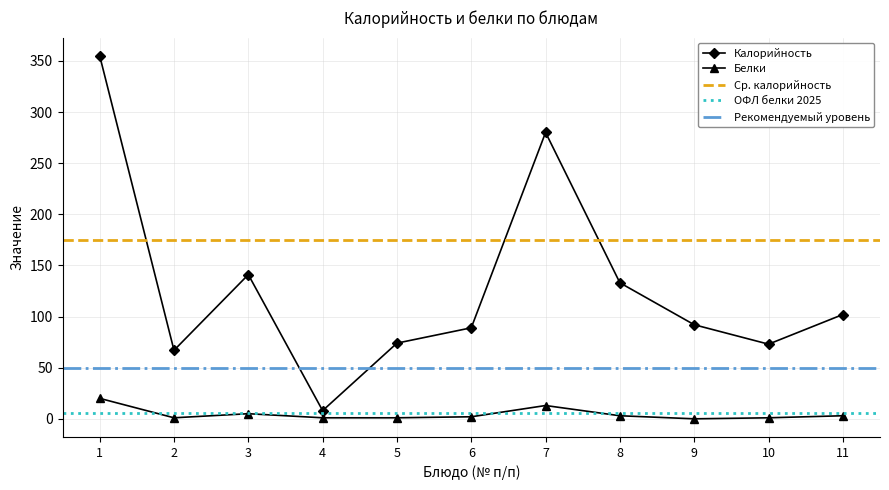

True or false: Калорийность and Белки intersect in this chart.

False